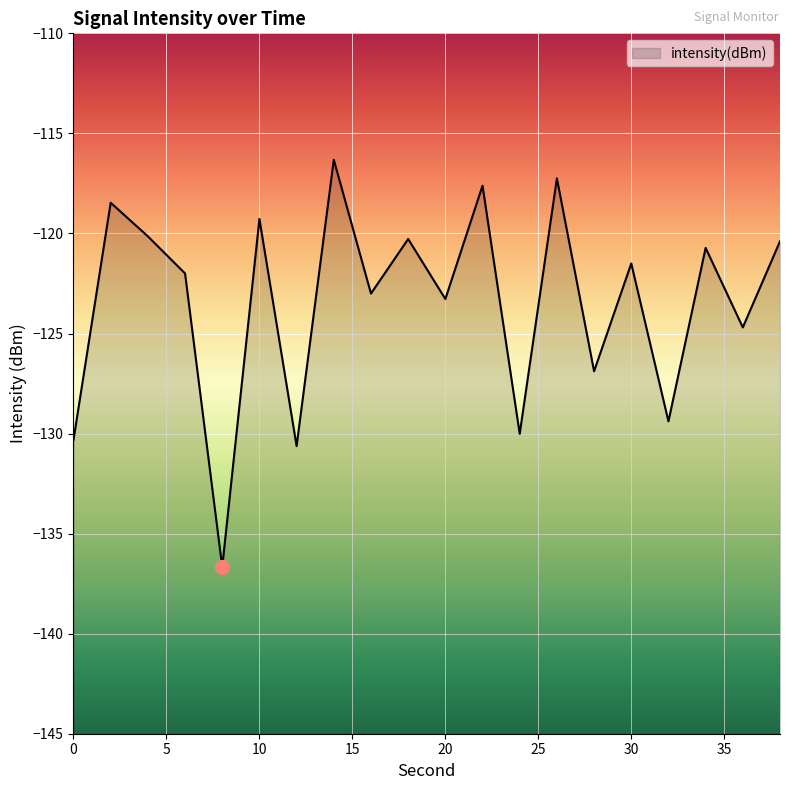

What is the difference between the maximum and minimum values?

20.3